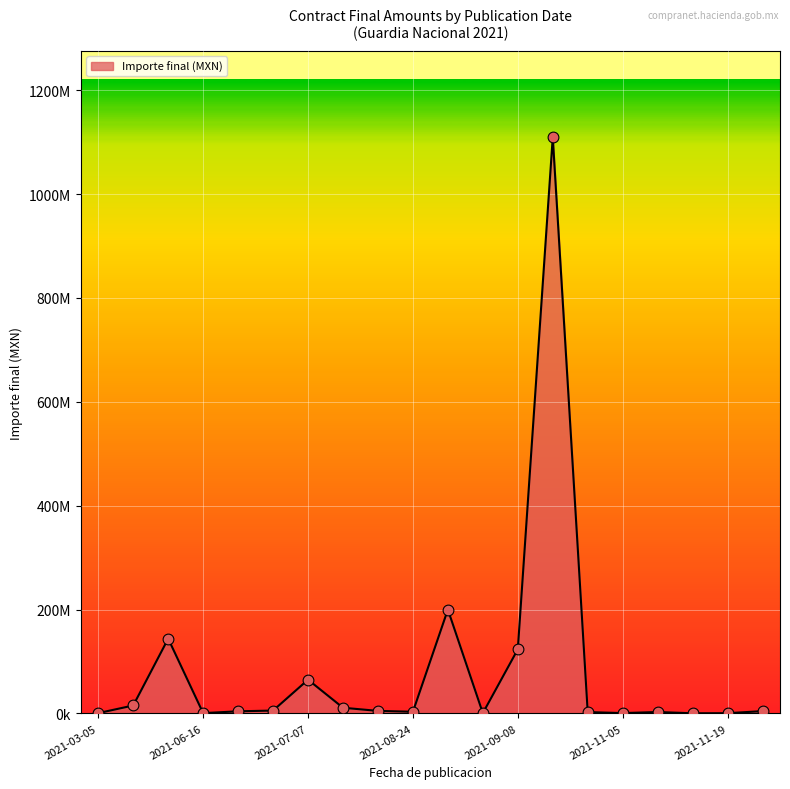

Does the chart have visible grid lines?

Yes